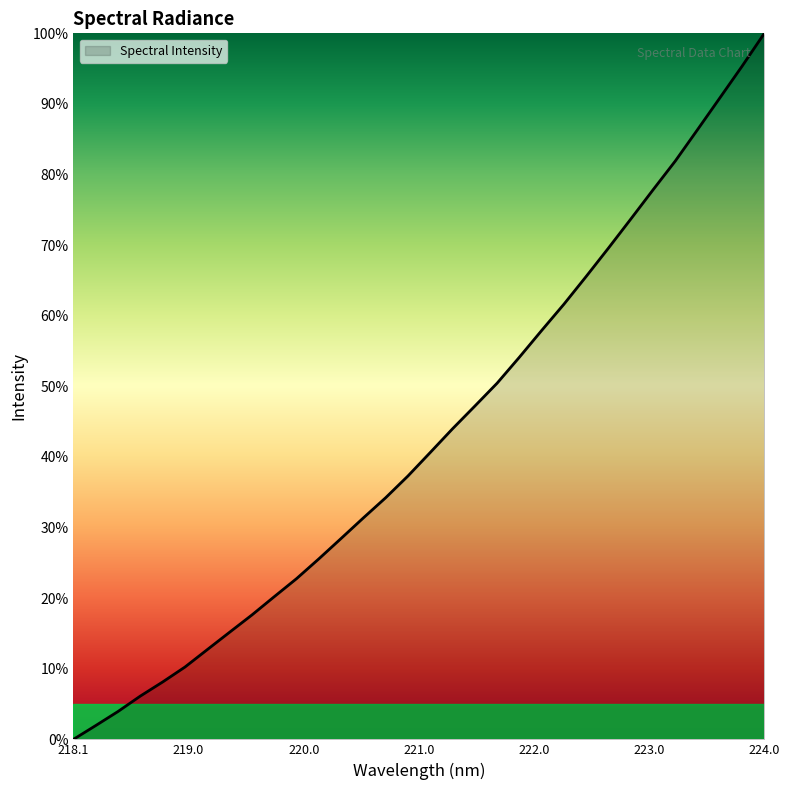

What is the difference between the maximum and minimum values?

100.0